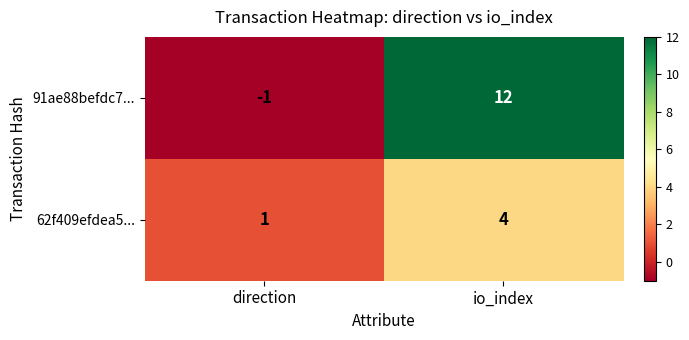

Reading left to right, what are all the values shown in this chart?

91ae88befdc7...: -1	12
62f409efdea5...: 1	4